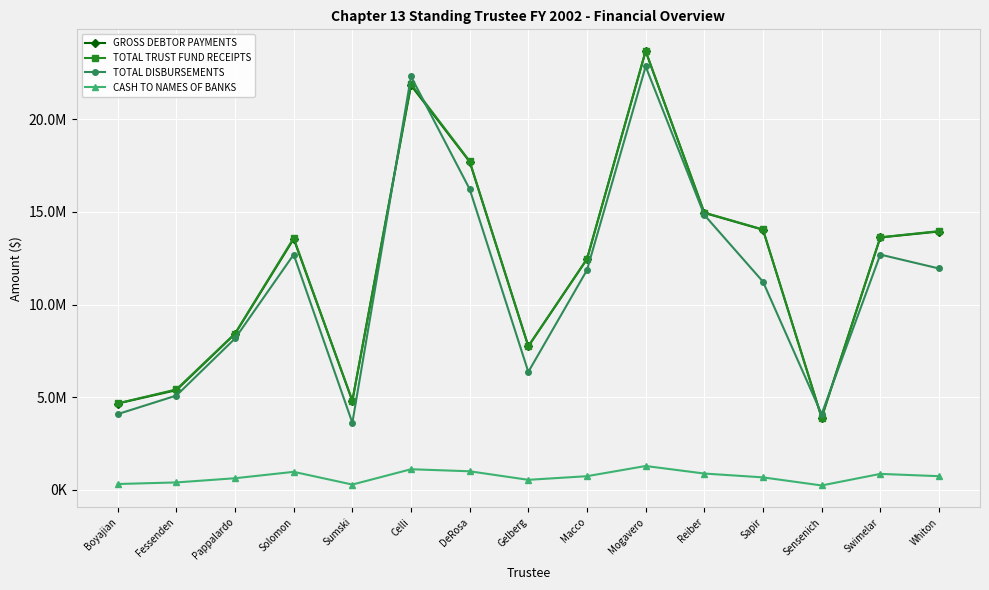

Does the chart have visible grid lines?

Yes